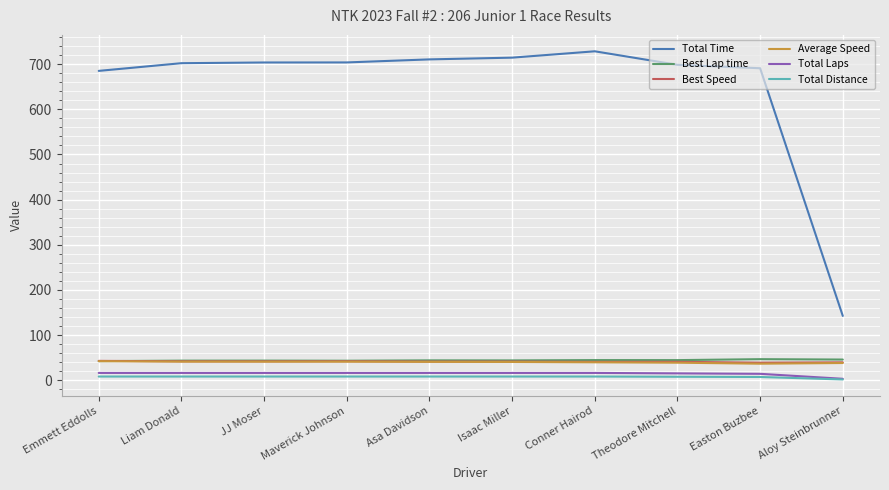

At which label does Total Time reach its minimum?

Aloy Steinbrunner